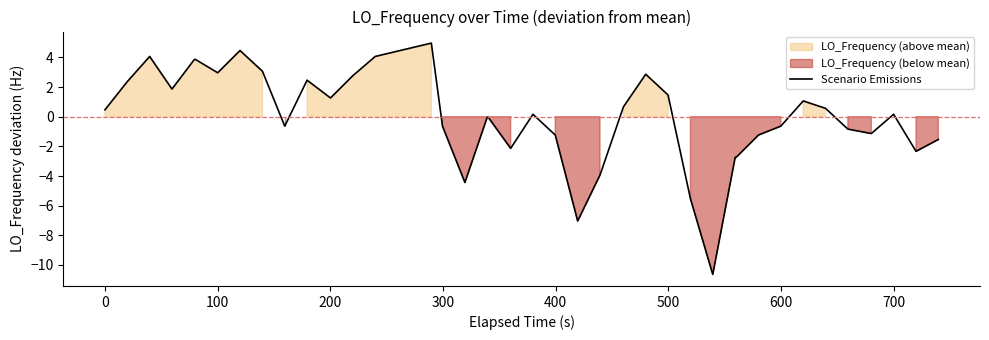

What is the lowest value of the Scenario Emissions series?

-10.6